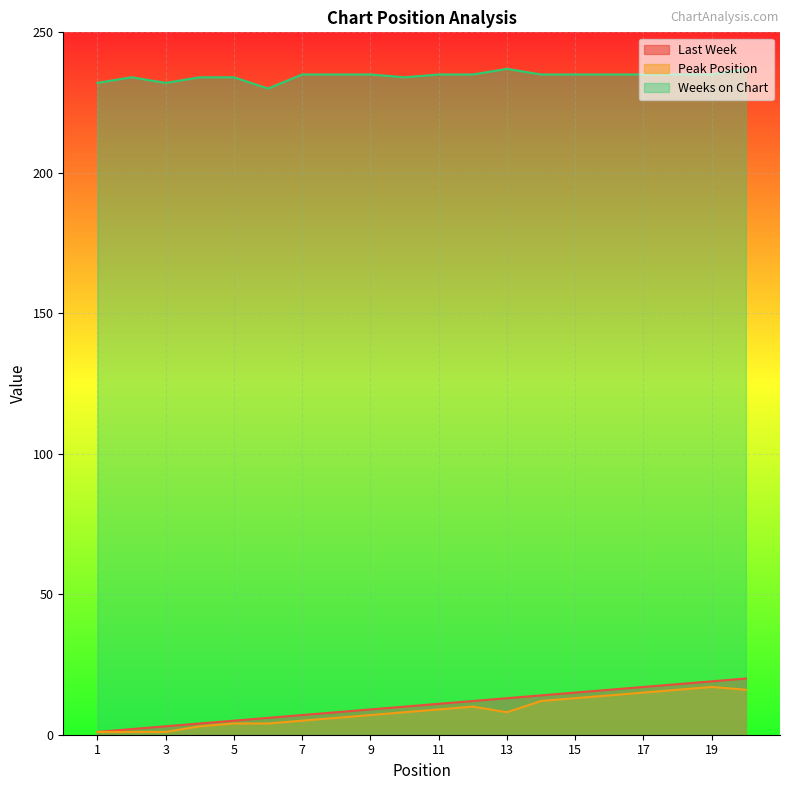

What are all the series names shown in the legend?

Last Week, Peak Position, Weeks on Chart